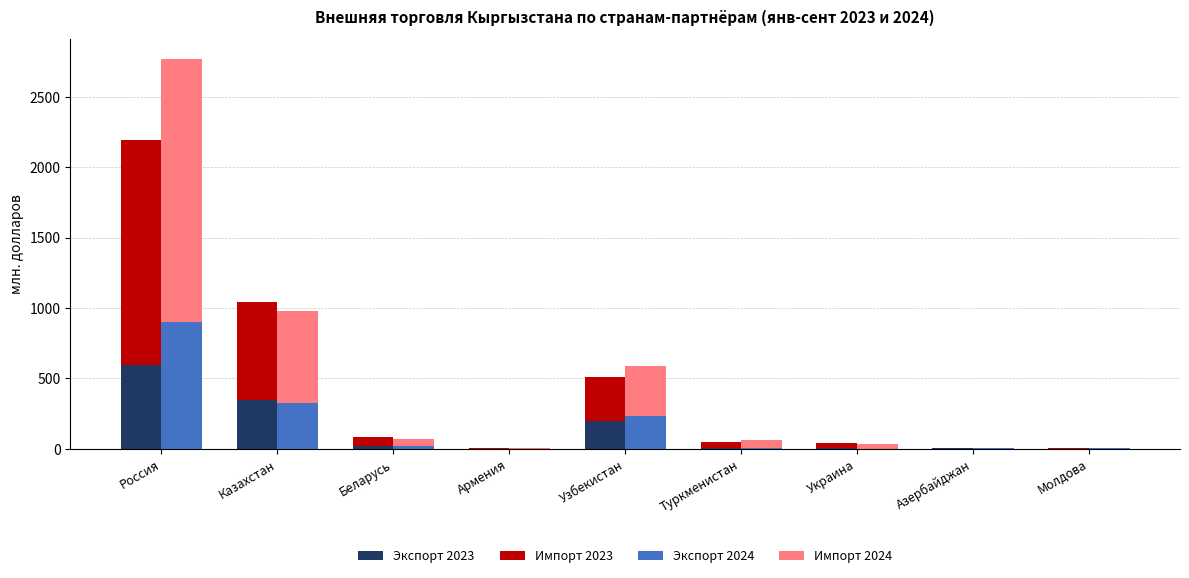

What is the difference between the maximum and minimum values in the Экспорт 2023 series?

595.0